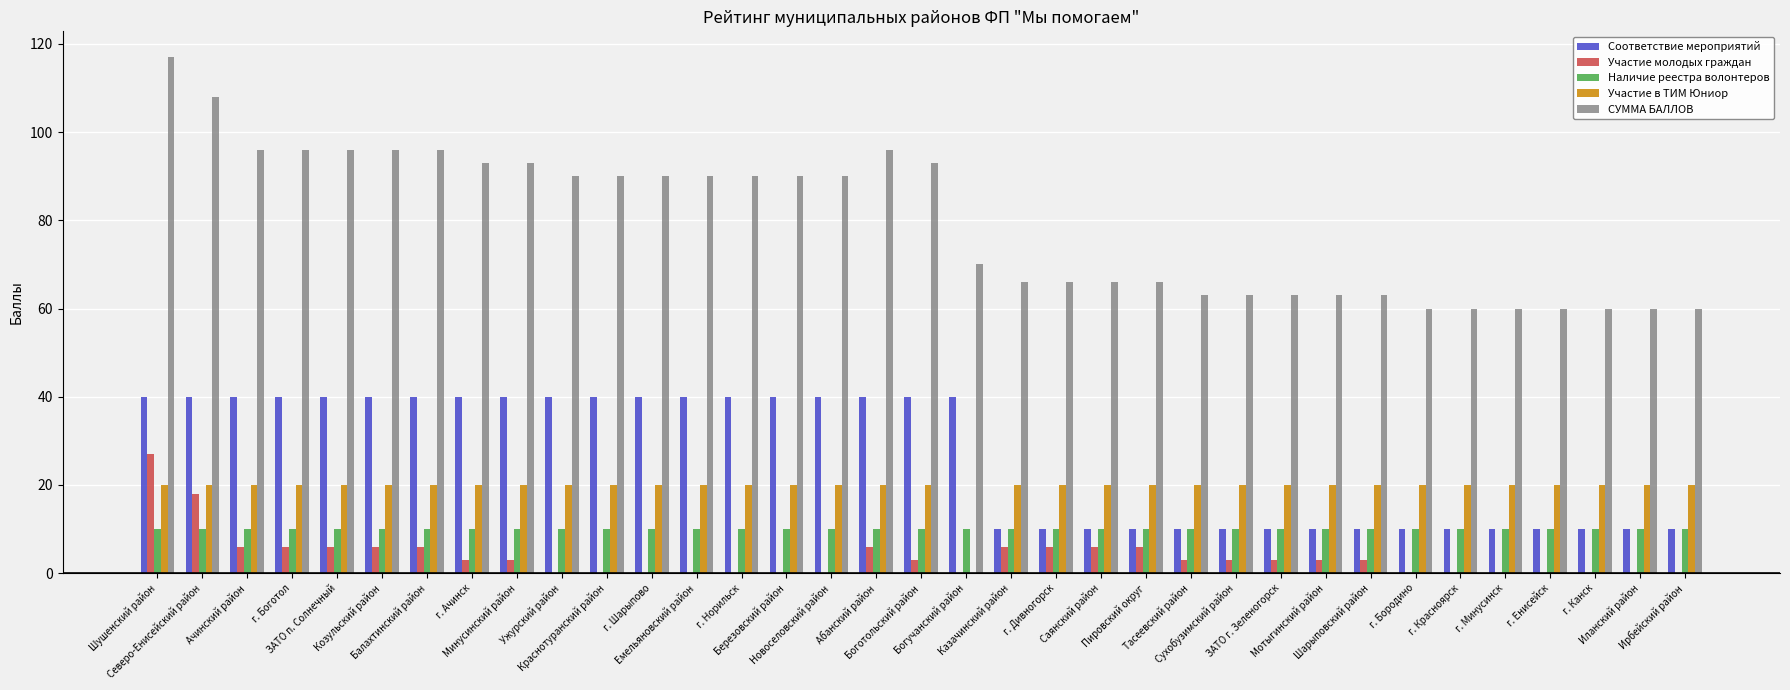

Does the chart contain stacked bars?

No